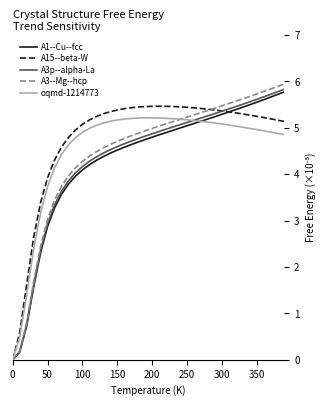

Which series has the widest spread of values?

A3--Mg--hcp